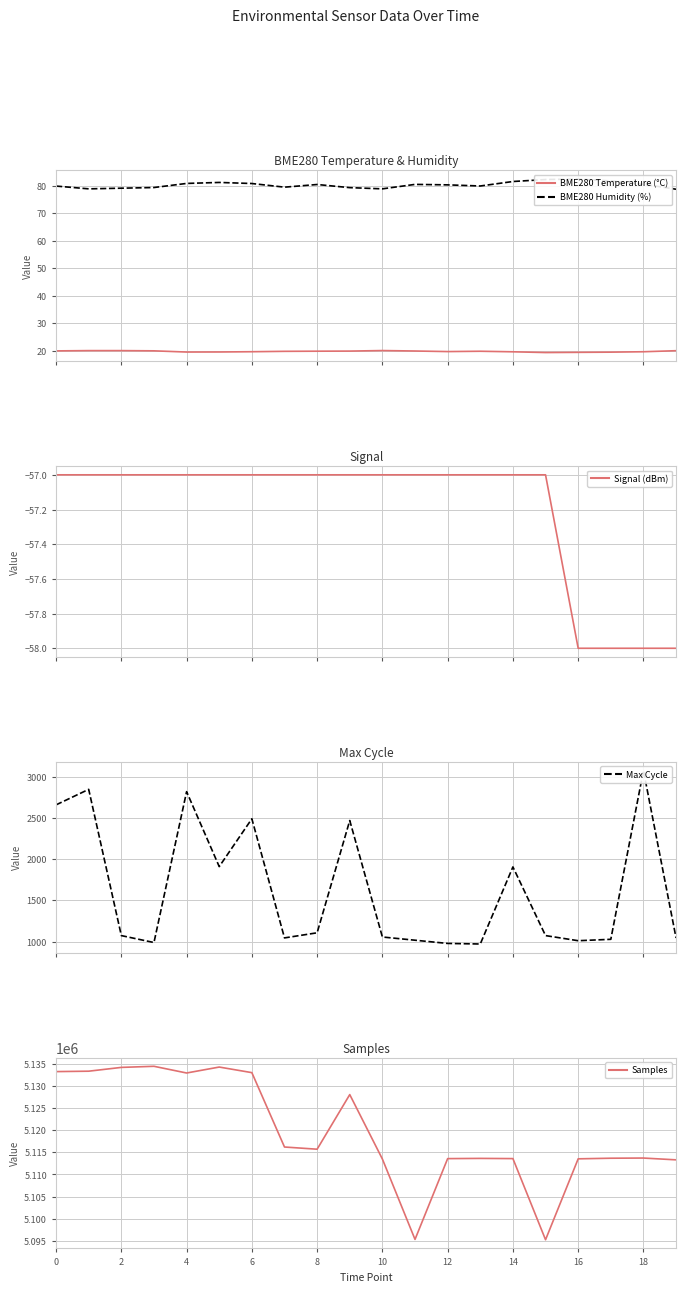

Is it true that BME280 Humidity (%) equals 108.6 at 10?

False